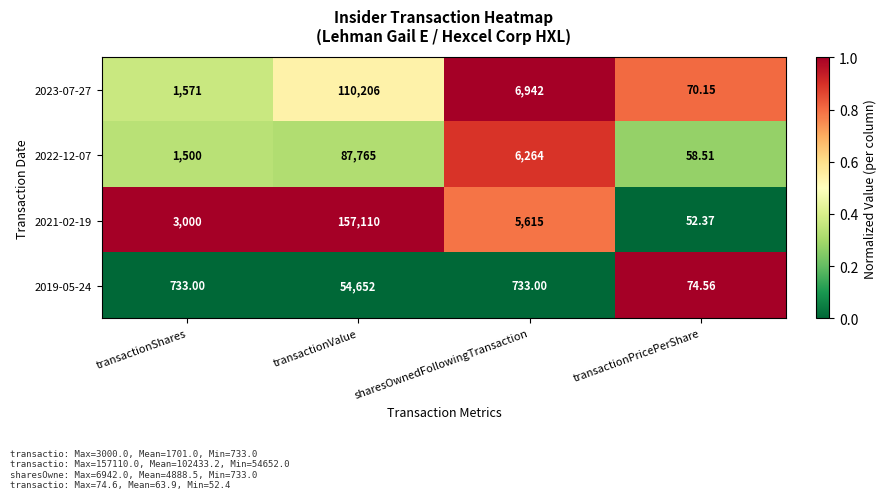

Where does the 2021-02-19 series first go above 5615?

transactionValue